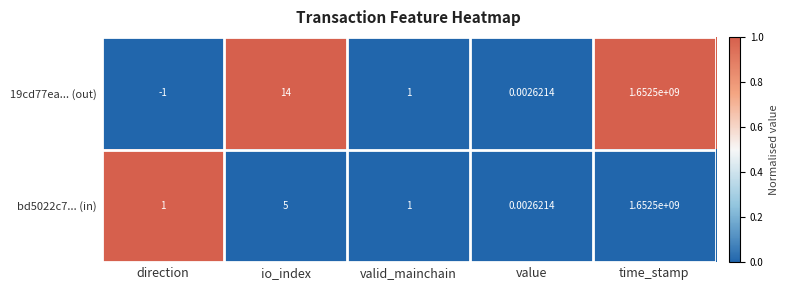

List the labels in order of 19cd77ea... (out) value, smallest first.

direction, value, valid_mainchain, io_index, time_stamp